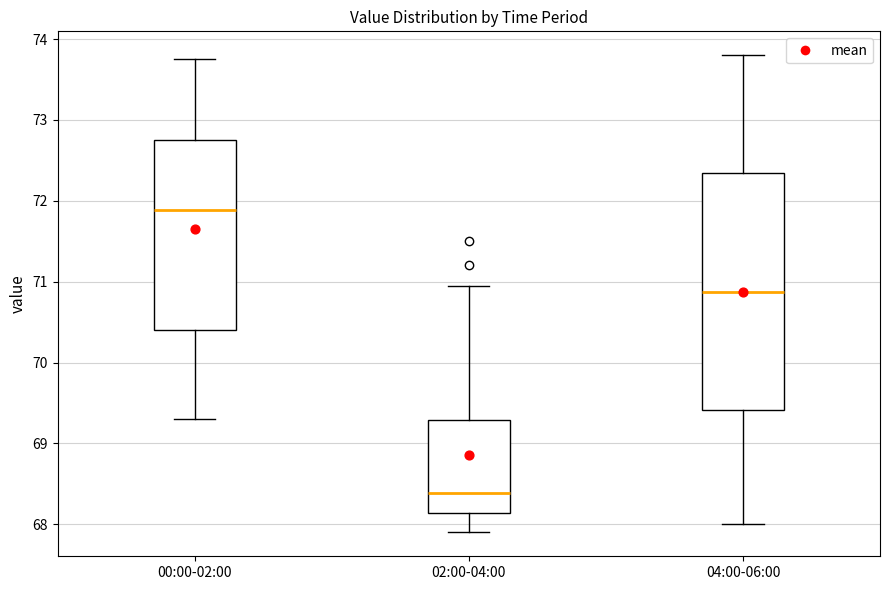

Reading left to right, read every box against the y-axis: the position of its median line, the range the box covers, and the ends of its whiskers. The values are not printed on the chart, so give them approximately, as read against the axis.

00:00-02:00: median 71.9, box 70.4 to 72.8, whiskers 69.3 to 73.8
02:00-04:00: median 68.4, box 68.1 to 69.3, whiskers 67.9 to 71.0
04:00-06:00: median 70.9, box 69.4 to 72.3, whiskers 68.0 to 73.8